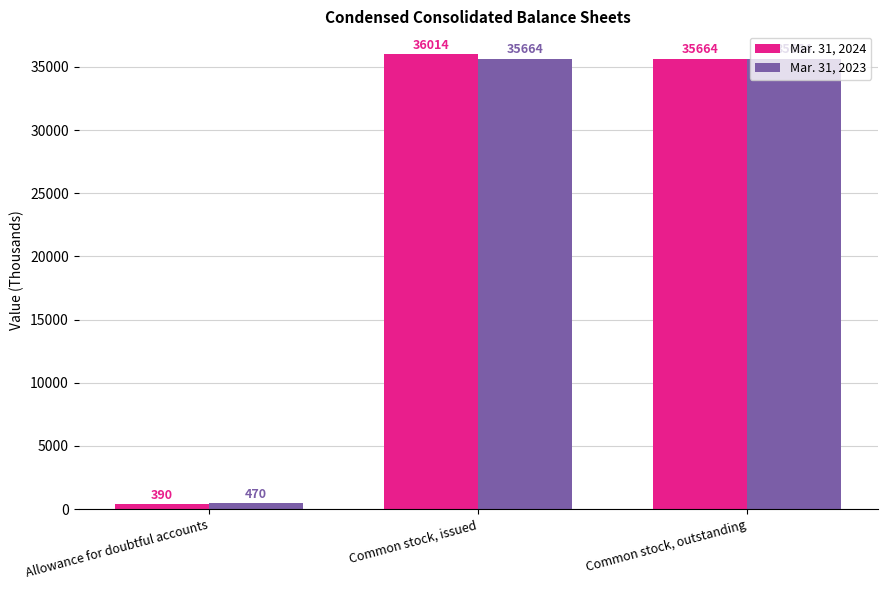

Which series changed the most between Allowance for doubtful accounts and Common stock, outstanding?

Mar. 31, 2024